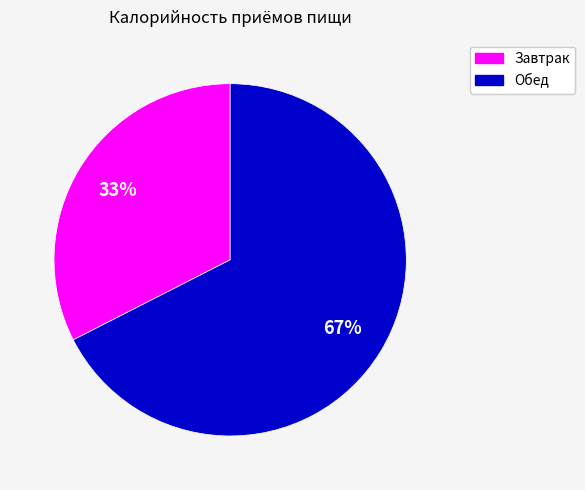

Count the number of slices in the pie.

2